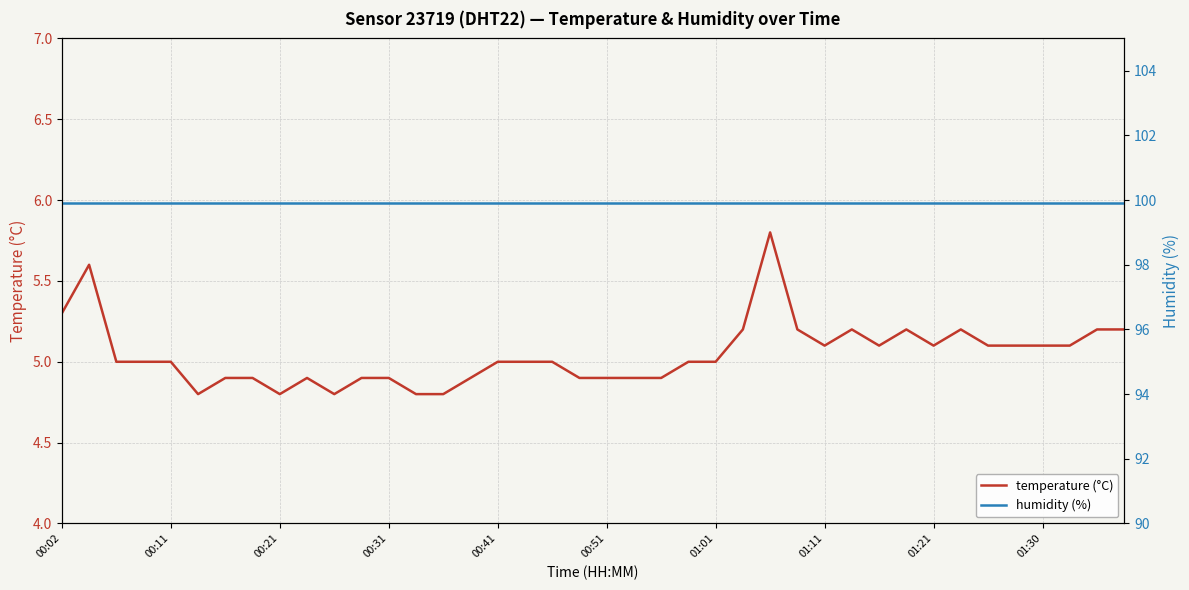

List the series in order of their peak value, lowest first.

temperature (°C), humidity (%)